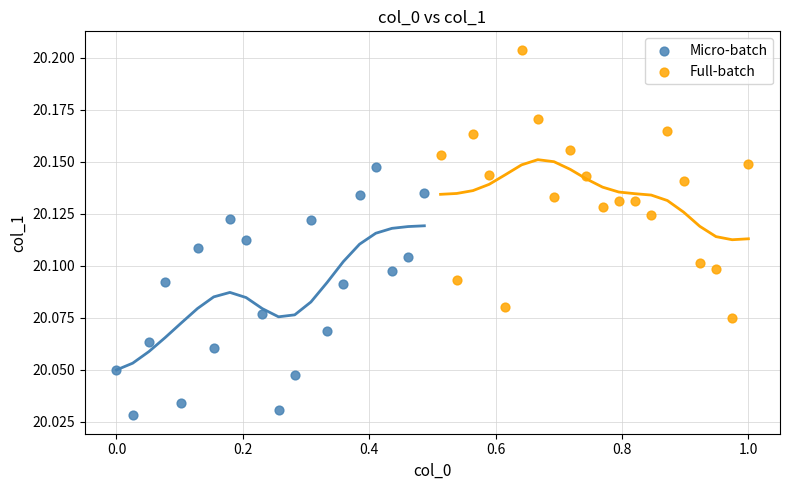

Which series reaches the maximum Y coordinate?

Full-batch